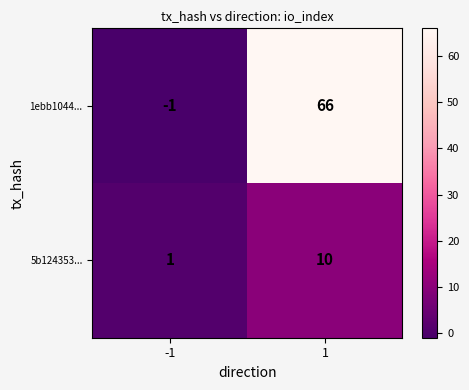

Reading right to left, what are all the values shown in this chart?

1ebb1044...: 66	-1
5b124353...: 10	1